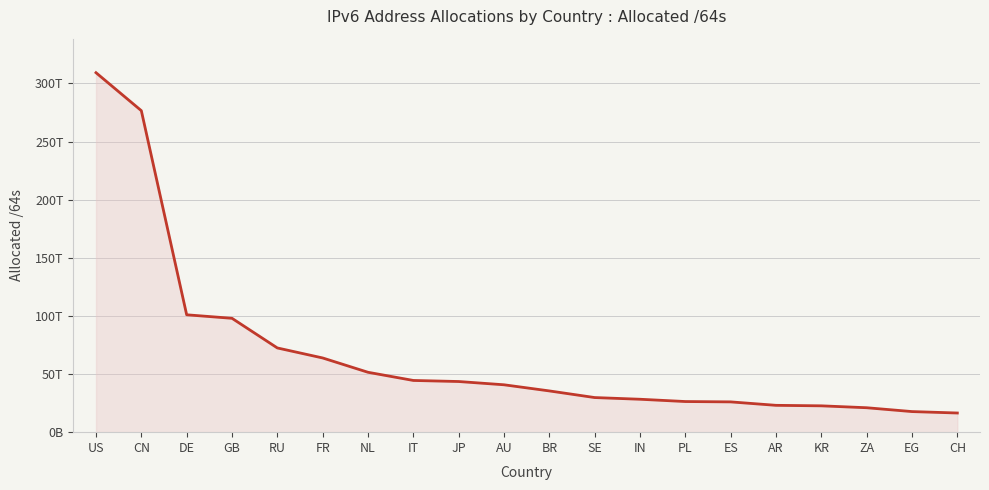

What is the greatest value displayed?

309181523492864